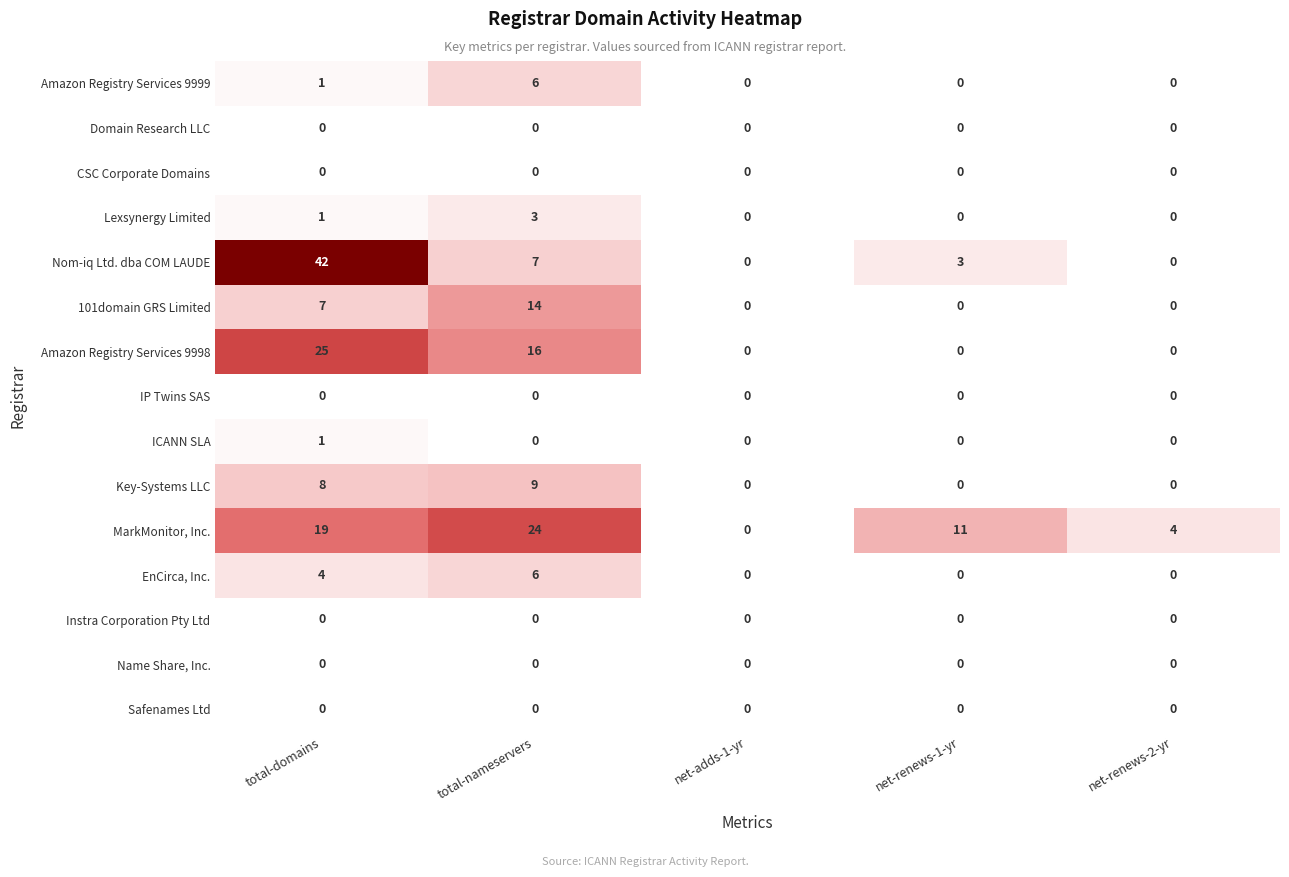

Count the Amazon Registry Services 9999 values in the range 0 to 1.

4